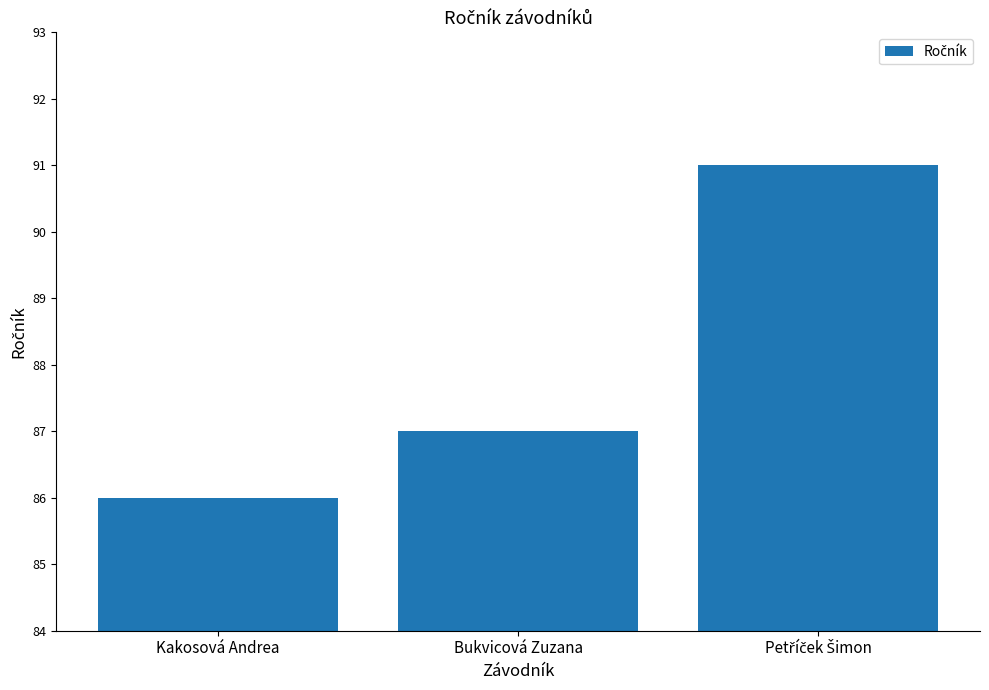

What is the average value?

88